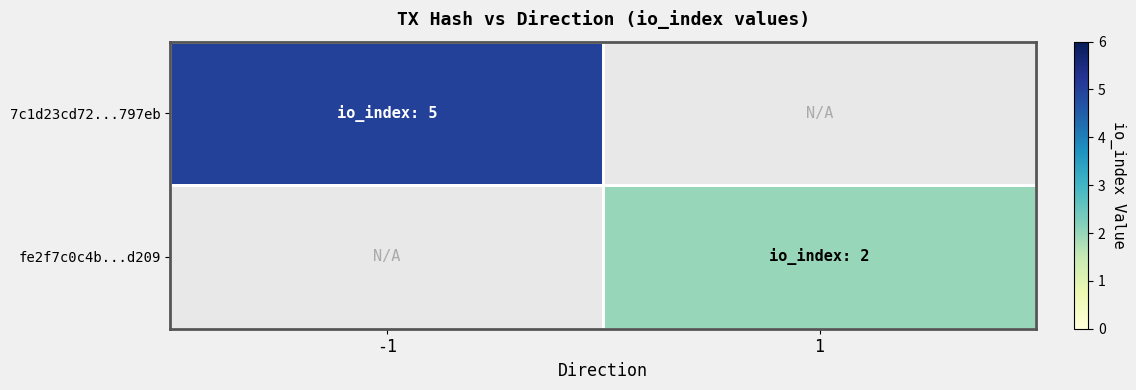

At which label is 7c1d23cd72...797eb closest to 5?

-1